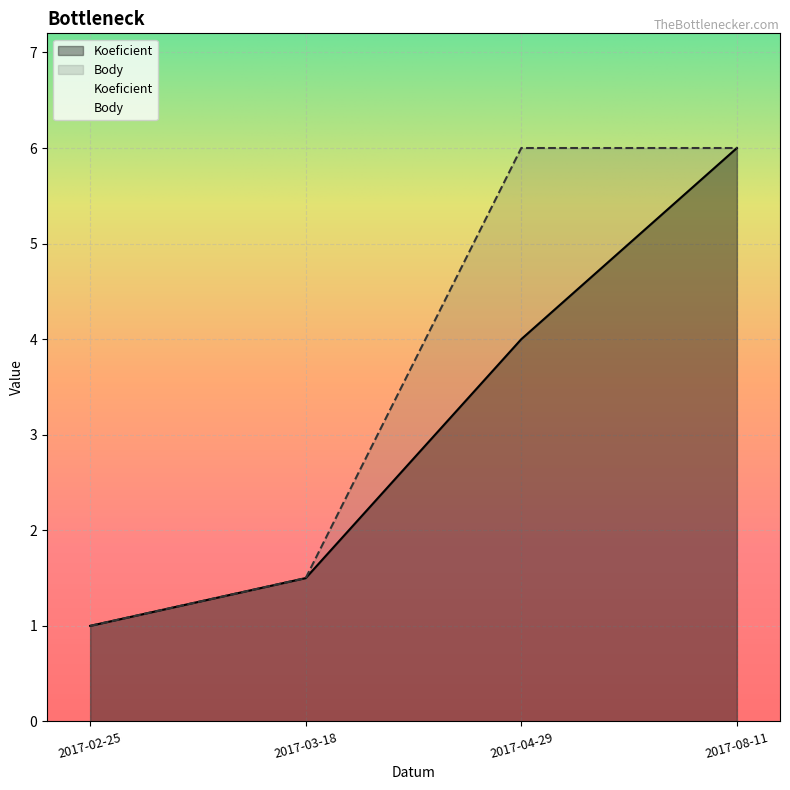

What is the greatest value displayed?

6.0